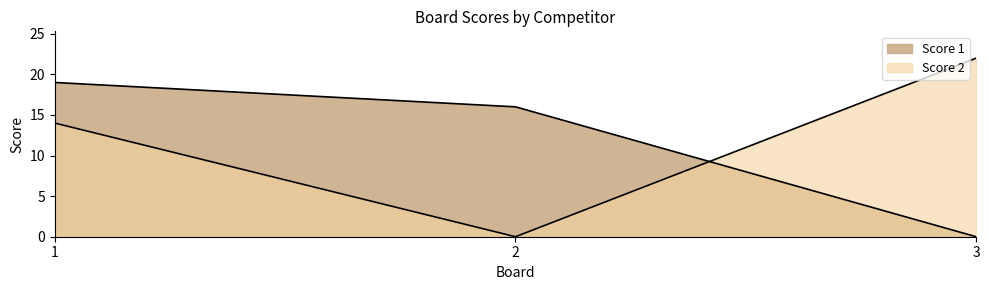

Reading left to right, transcribe all the data shown in this chart.

Score 1: 1=19	2=16	3=0
Score 2: 1=14	2=0	3=22